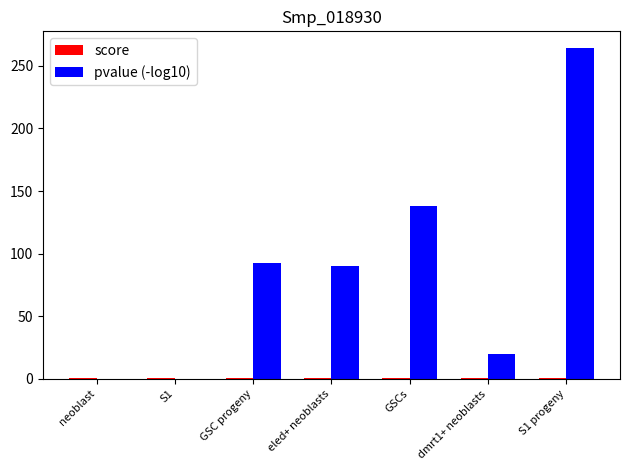

Which series has the largest total across all categories?

pvalue (-log10)